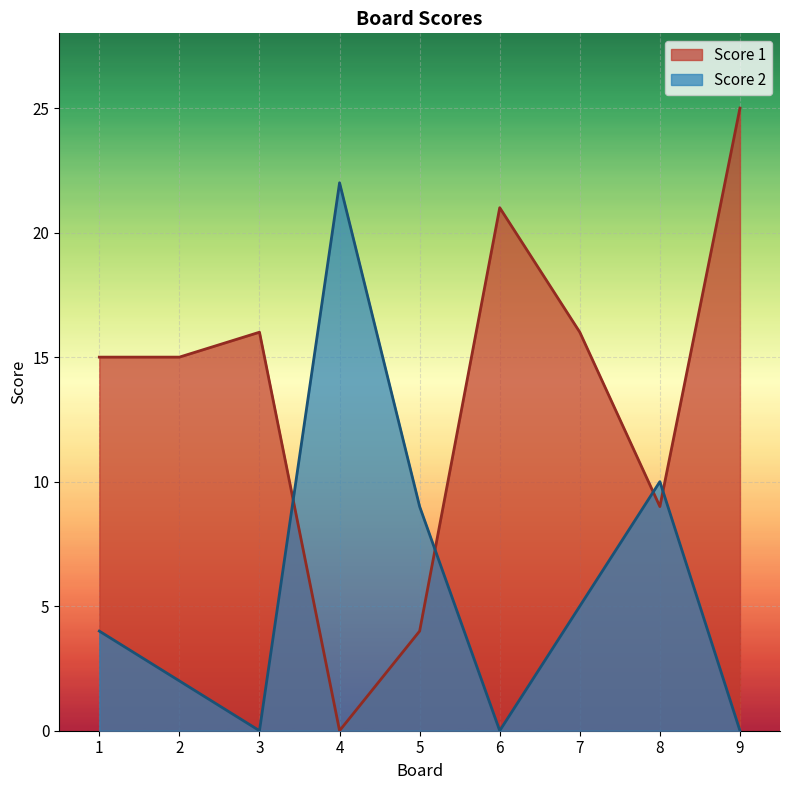

How many lines are shown in the chart?

2